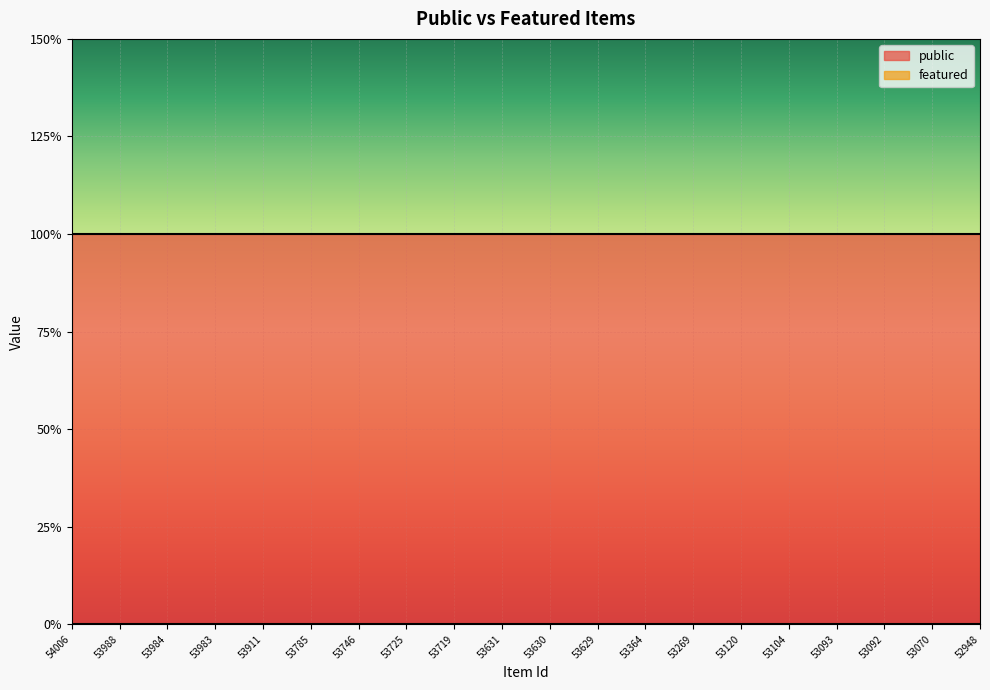

The value of featured at 53120 is 0. True or false?

True